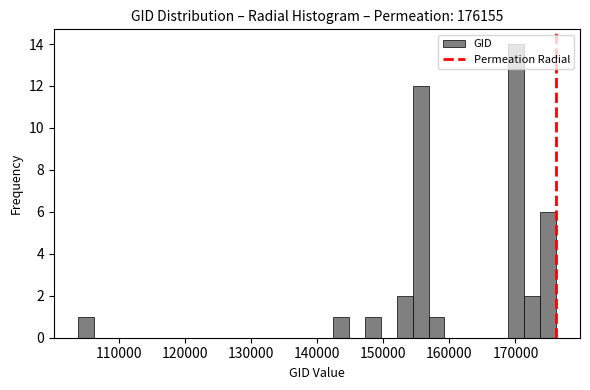

Around what value on the x-axis is the tallest bar? Give the approximate position of its centre, as read against the axis.

170000